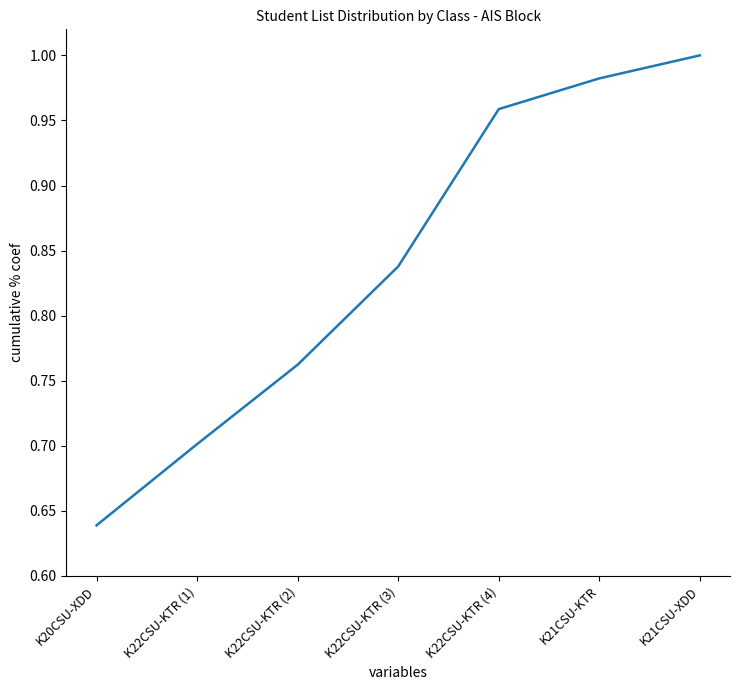

Is it true that the value at K22CSU-KTR (1) is 0.7?

True